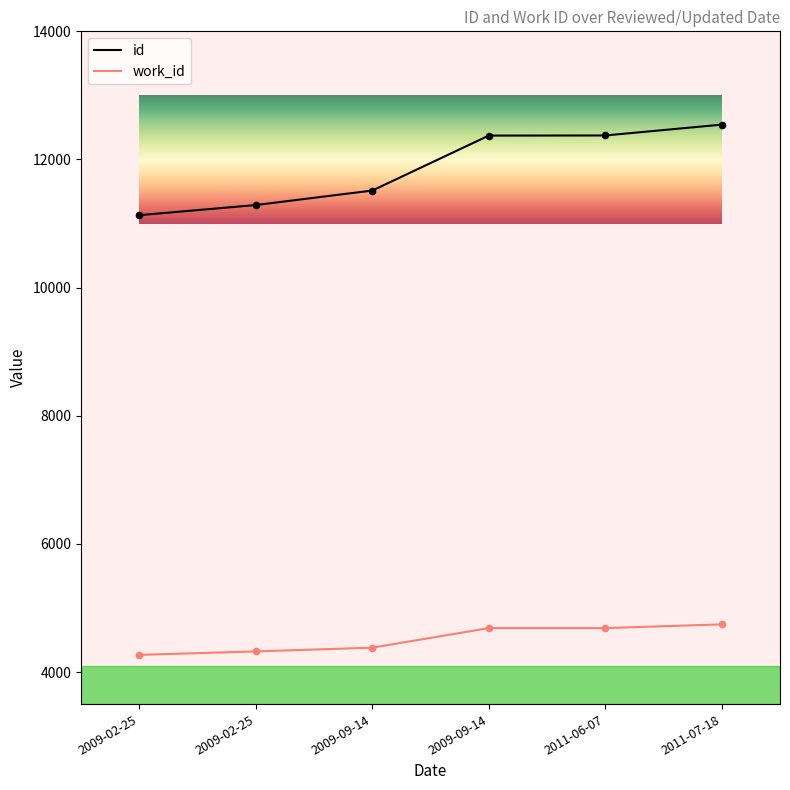

At how many categories does at least one series exceed 6079?

6